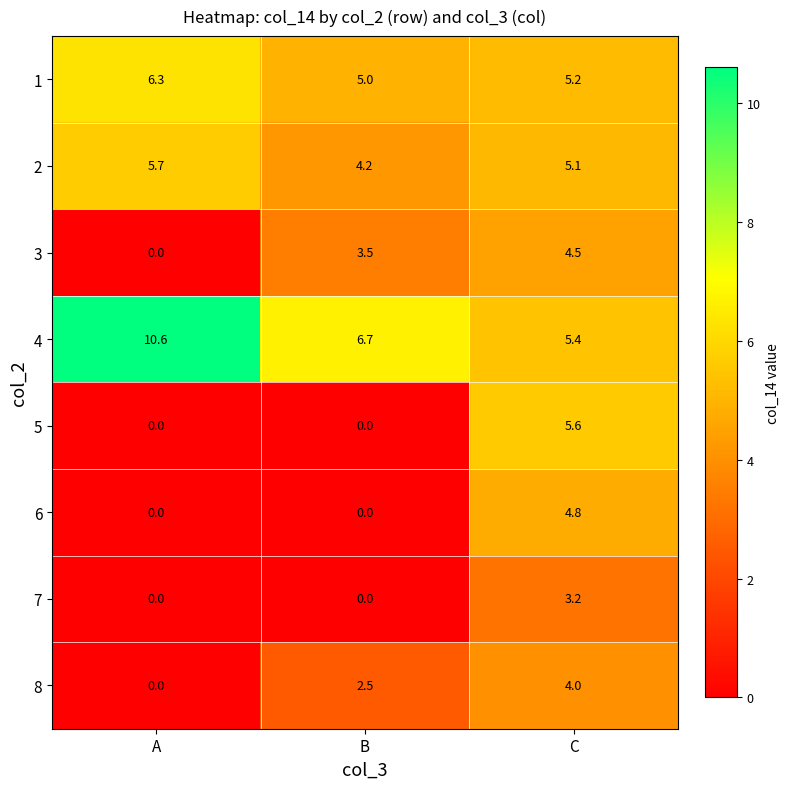

Which label corresponds to the smallest value in the chart?

A